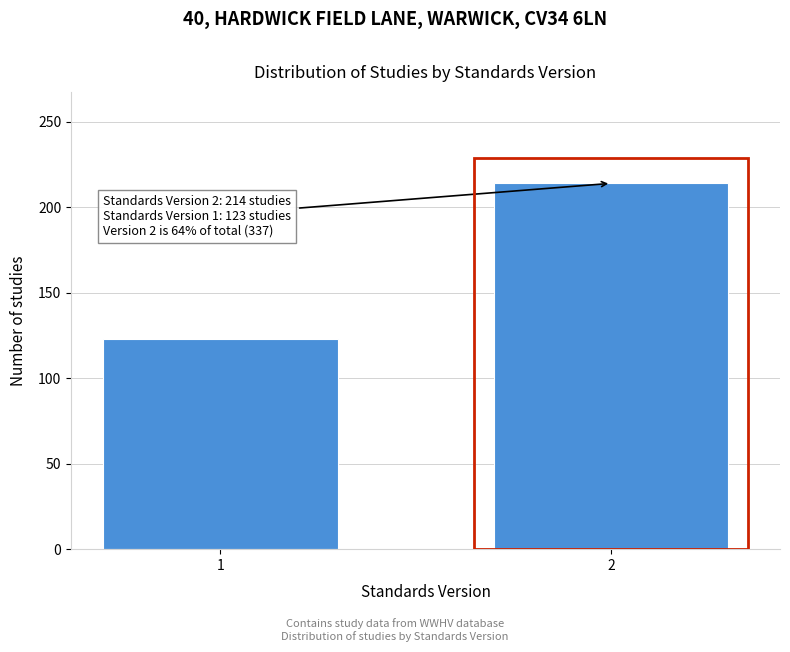

Reading left to right, what are all the values shown in this chart?

123	214